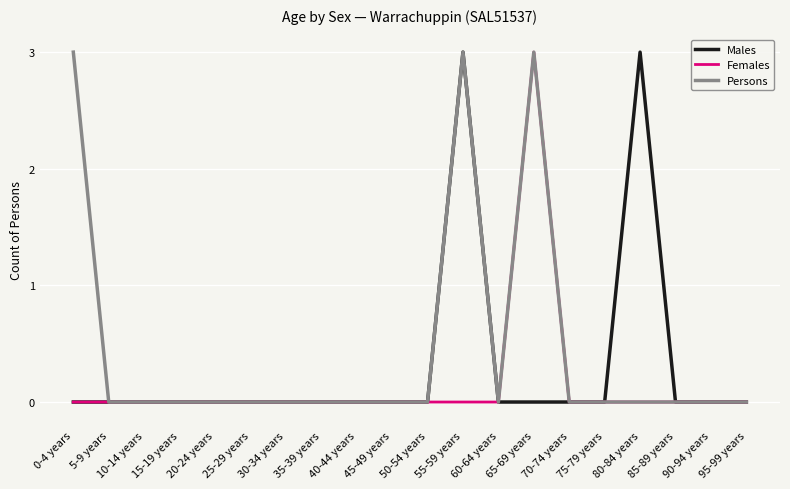

Reading right to left, what are all the values shown in this chart?

Males: 0	0	0	3	0	0	0	0	3	0	0	0	0	0	0	0	0	0	0	0
Females: 0	0	0	0	0	0	3	0	0	0	0	0	0	0	0	0	0	0	0	0
Persons: 0	0	0	0	0	0	3	0	3	0	0	0	0	0	0	0	0	0	0	3